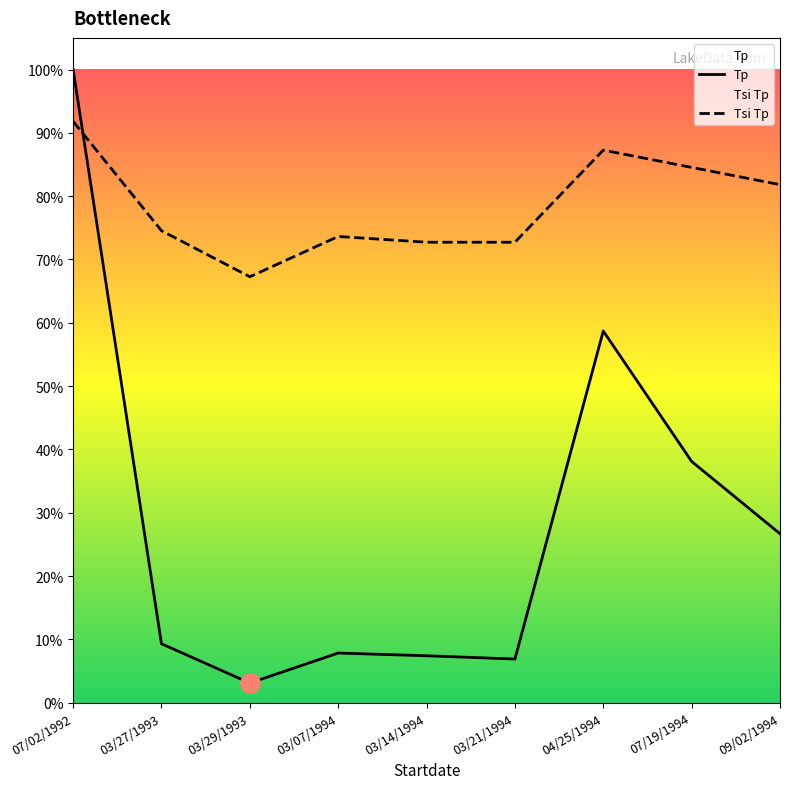

How many data points in Tsi Tp are less than 8647?

4